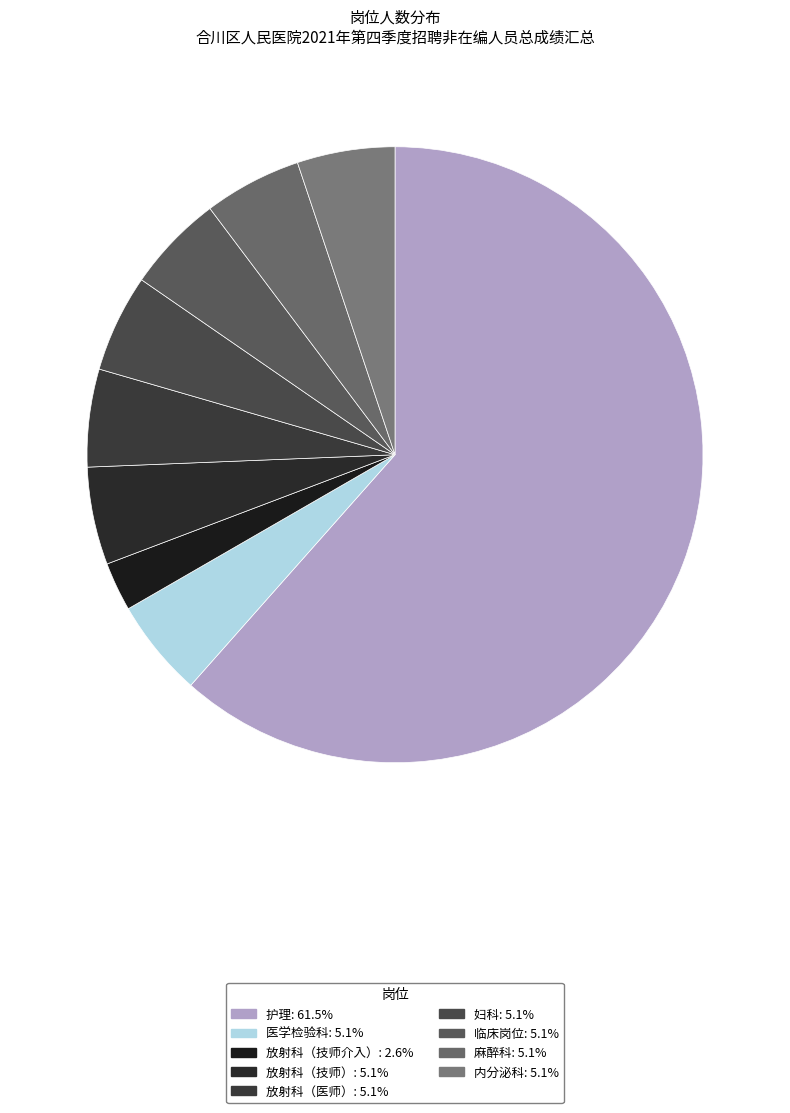

What is the change in value from 护理 to 放射科（技师介入）?

-23